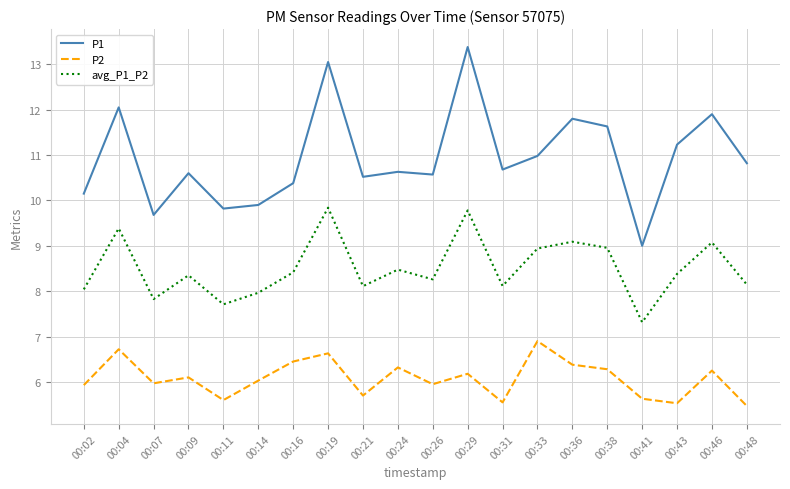

Which series changed the most between 00:14 and 00:41?

P1